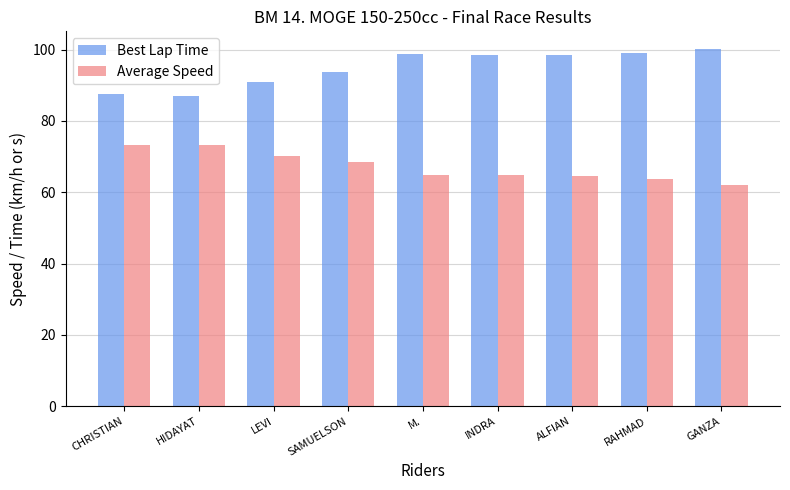

At which category does the chart reach its peak across all series?

GANZA